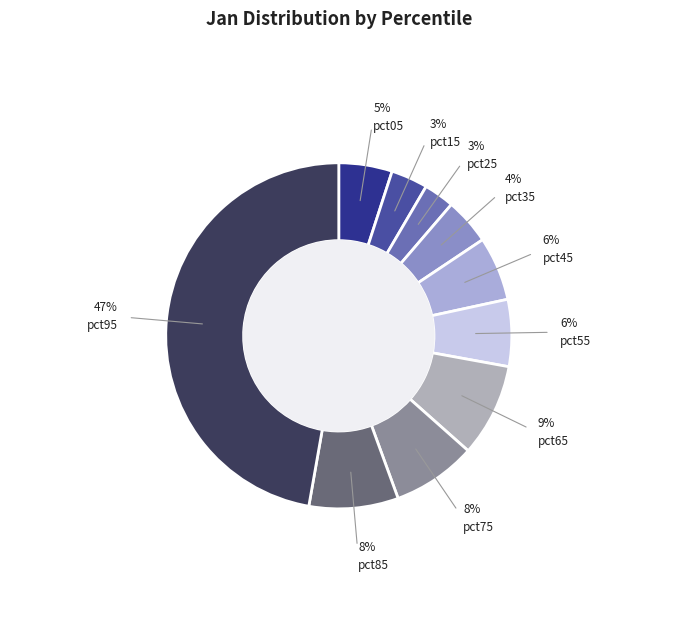

What percentage is NOT represented by pct35?

95.7%